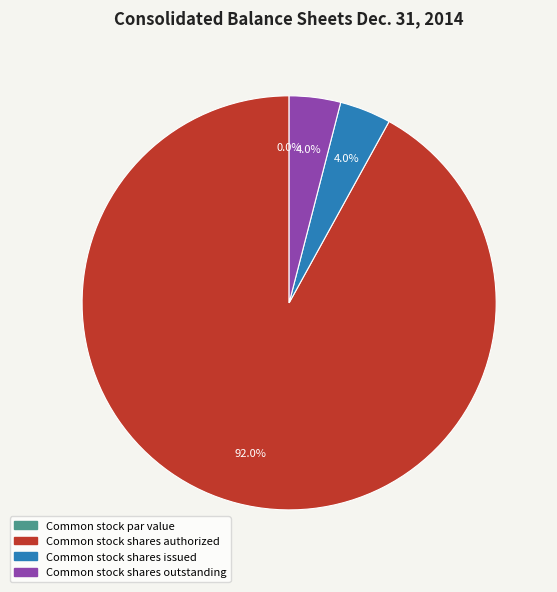

How many slices are in this pie chart?

4